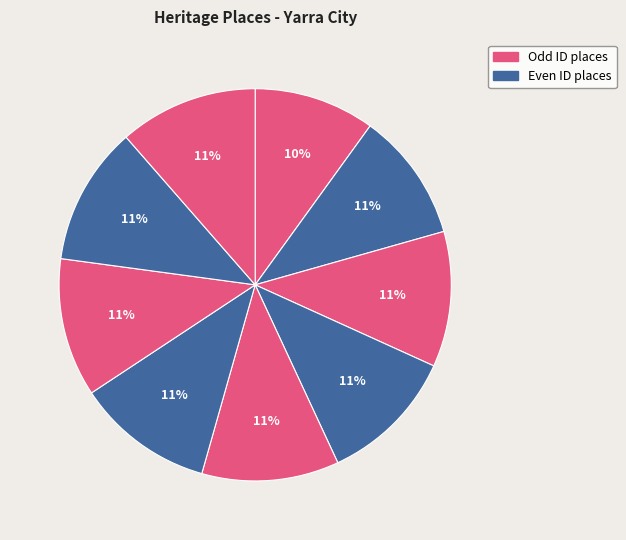

Count the number of slices in the pie.

9